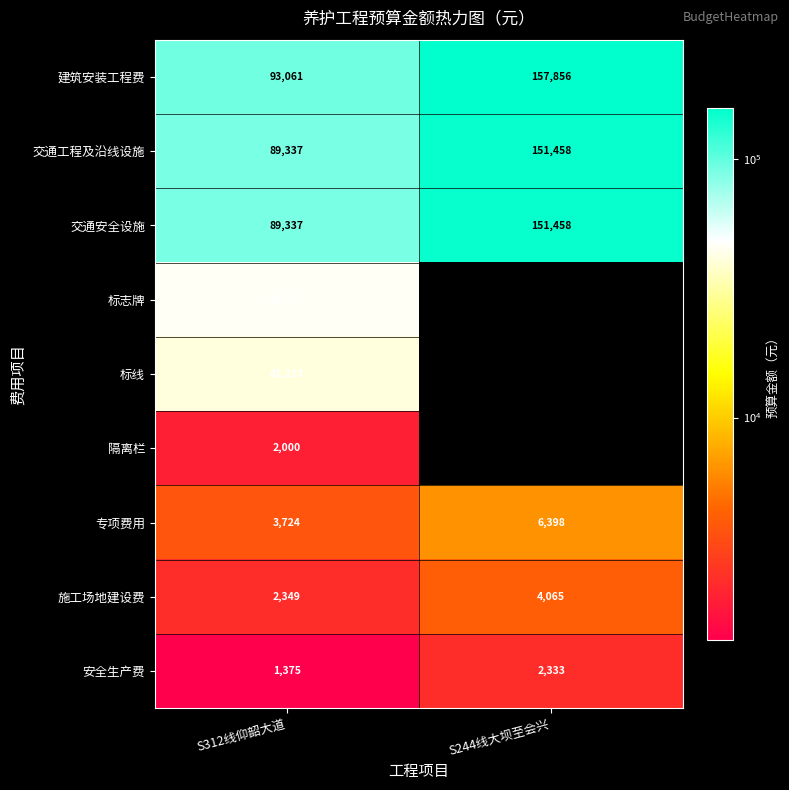

Is the value of 交通安全设施 at S312线仰韶大道 greater than the value of 施工场地建设费 at S244线大坝至会兴?

Yes